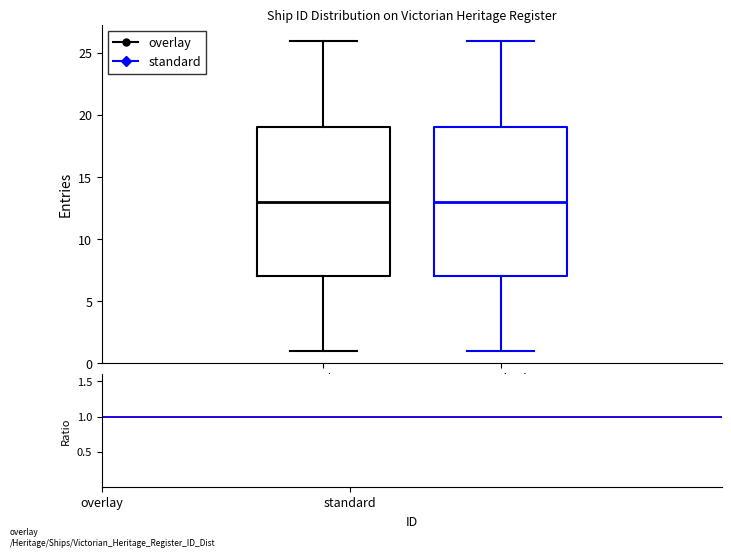

Where does the lower whisker of the box for overlay end on the y-axis? The values are not printed on the chart, so give them approximately, as read against the axis.

1